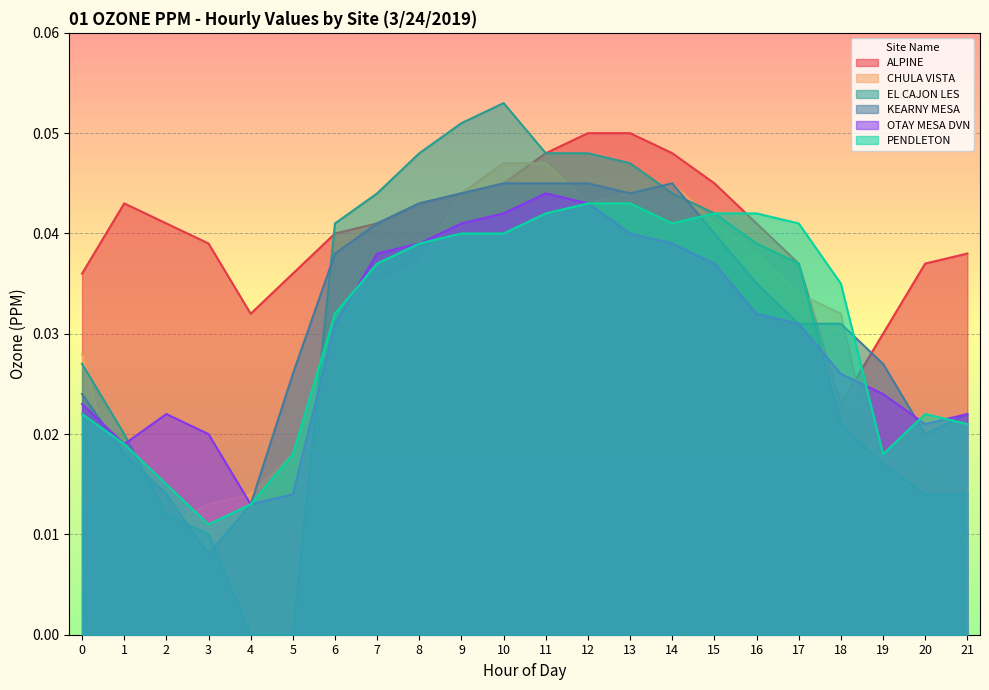

Which category has the highest value across all series?

10